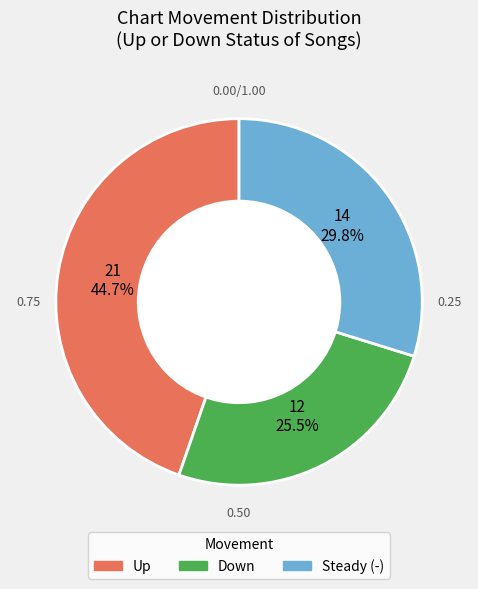

Is there any slice that represents more than half of the pie?

No